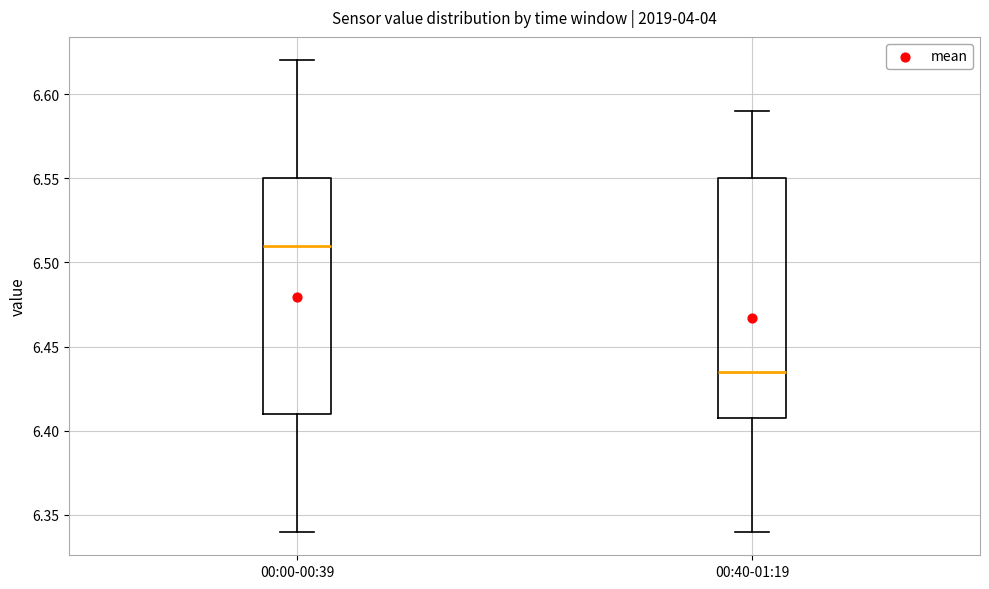

Reading left to right, read every box against the y-axis: the position of its median line, the range the box covers, and the ends of its whiskers. The values are not printed on the chart, so give them approximately, as read against the axis.

00:00-00:39: median 6.510, box 6.410 to 6.550, whiskers 6.340 to 6.620
00:40-01:19: median 6.435, box 6.410 to 6.550, whiskers 6.340 to 6.590